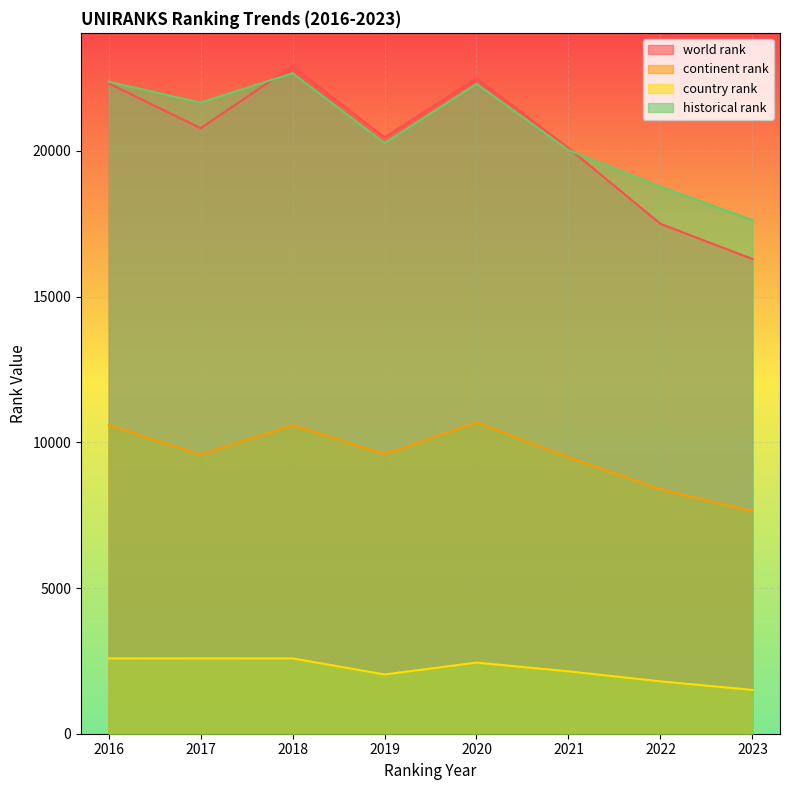

True or false: historical rank and continent rank cross at least once.

False